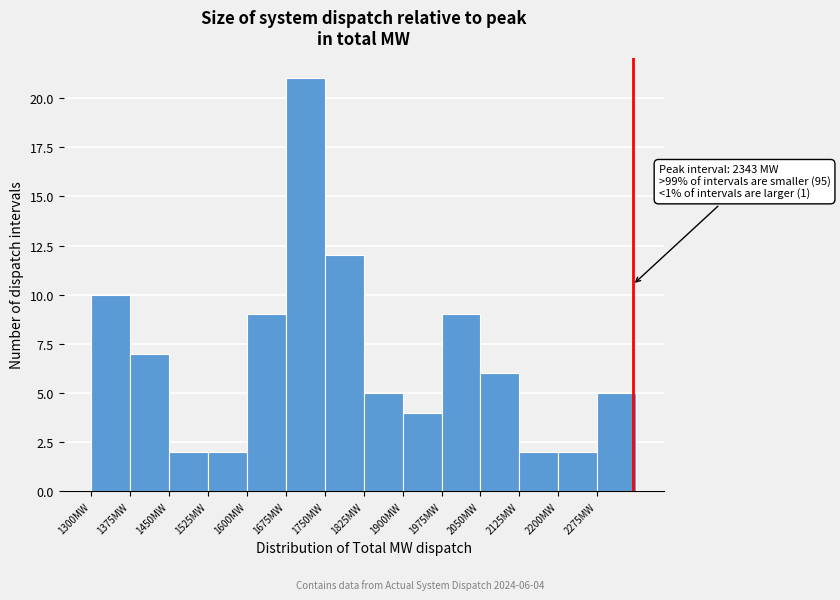

Which range on the x-axis has the tallest bar?

1675 to 1750